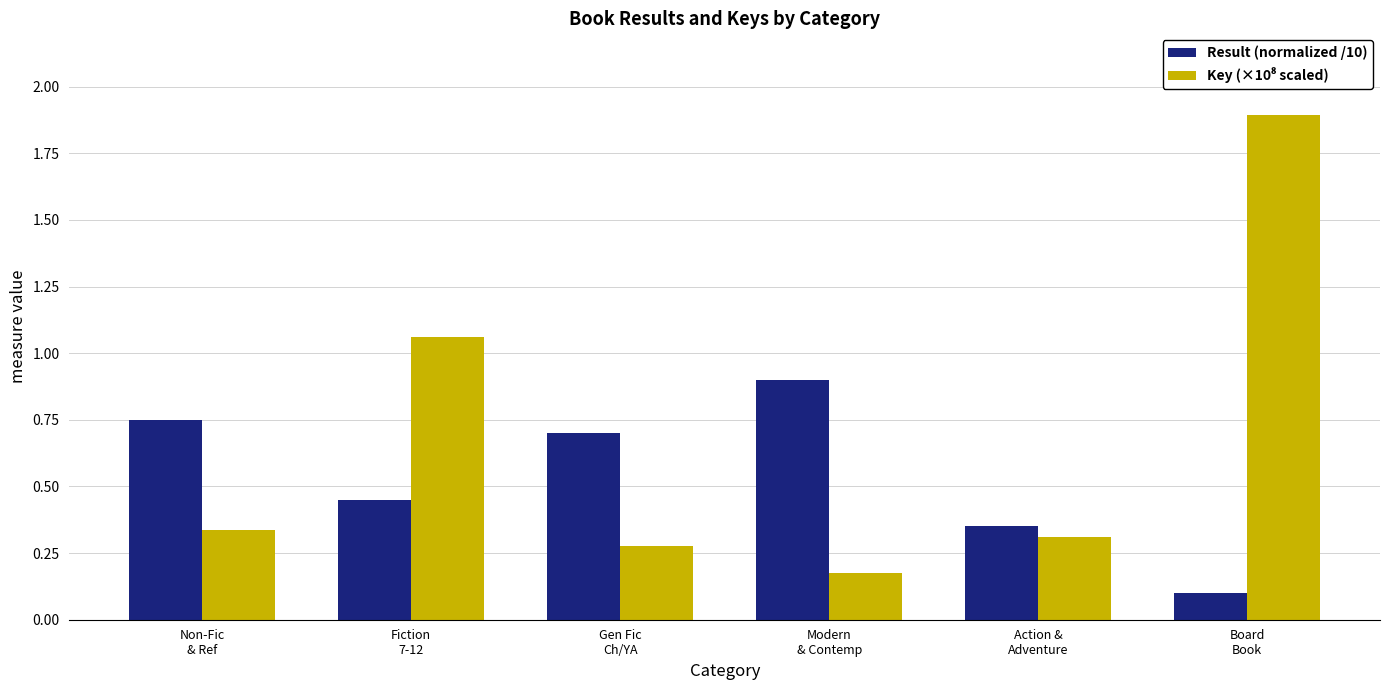

Are the bars grouped side by side (vs. stacked)?

Yes